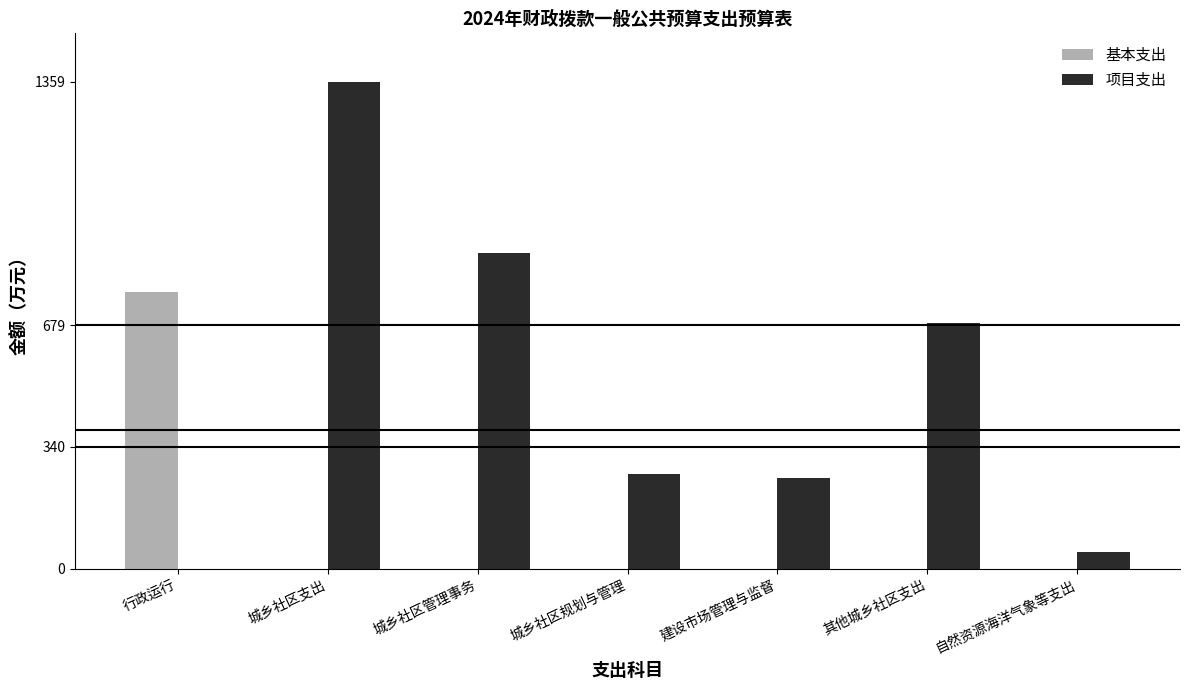

Is the value of 项目支出 at 城乡社区规划与管理 greater than the value of 基本支出 at 建设市场管理与监督?

Yes